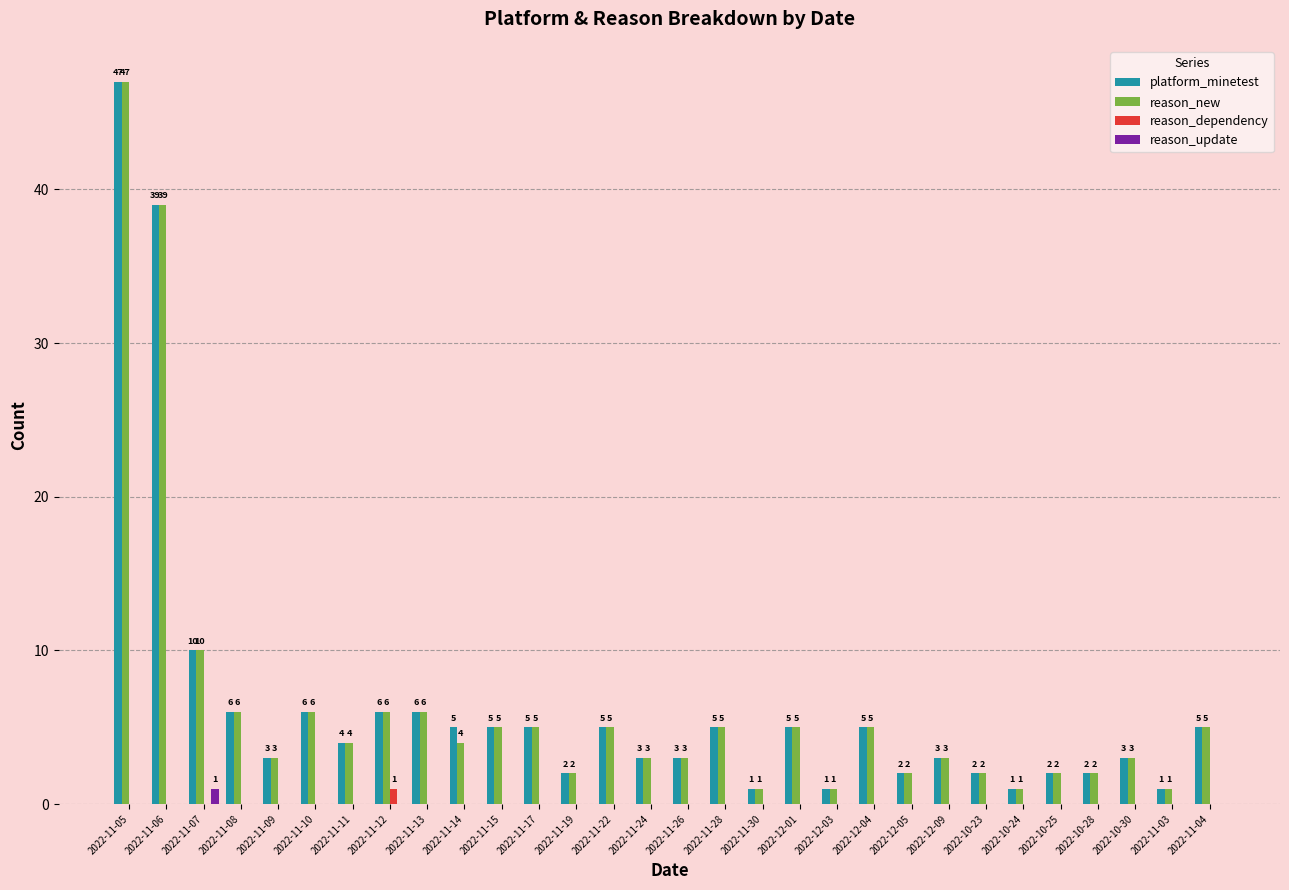

Count the number of categories in the chart.

30